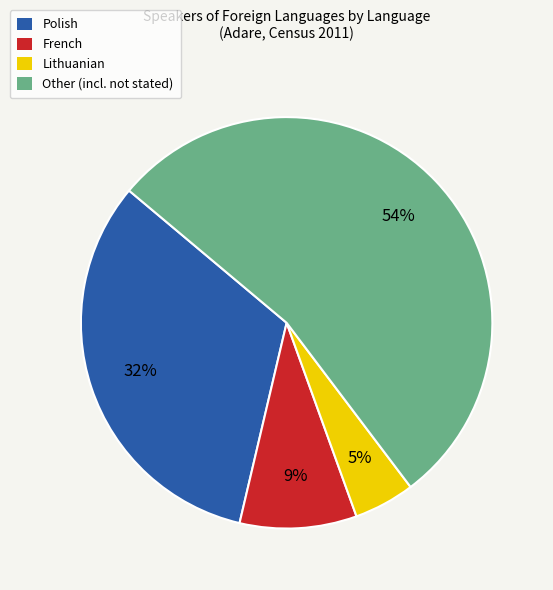

How many slices are in this pie chart?

4